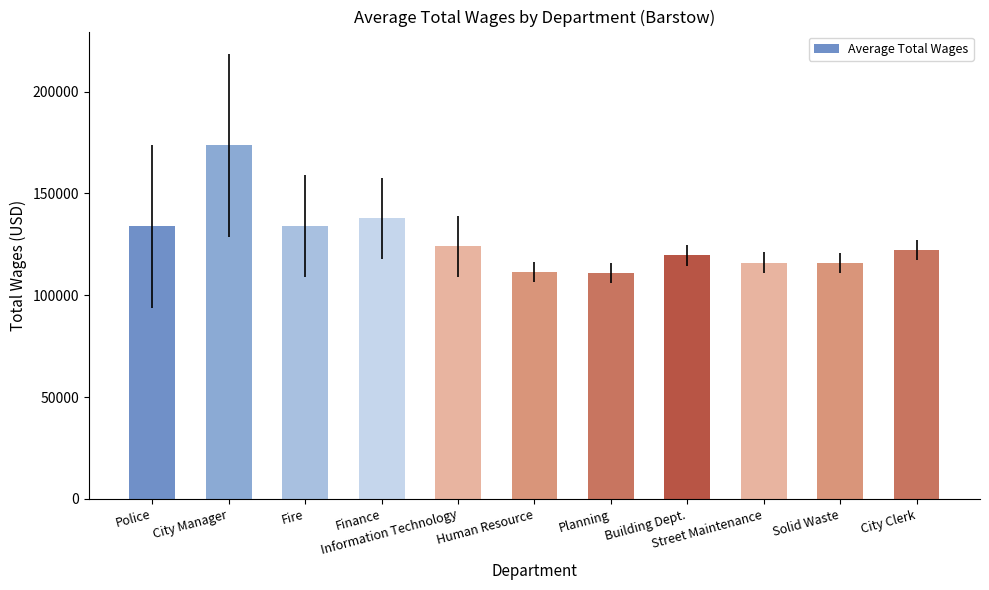

How many distinct data groups are displayed?

1